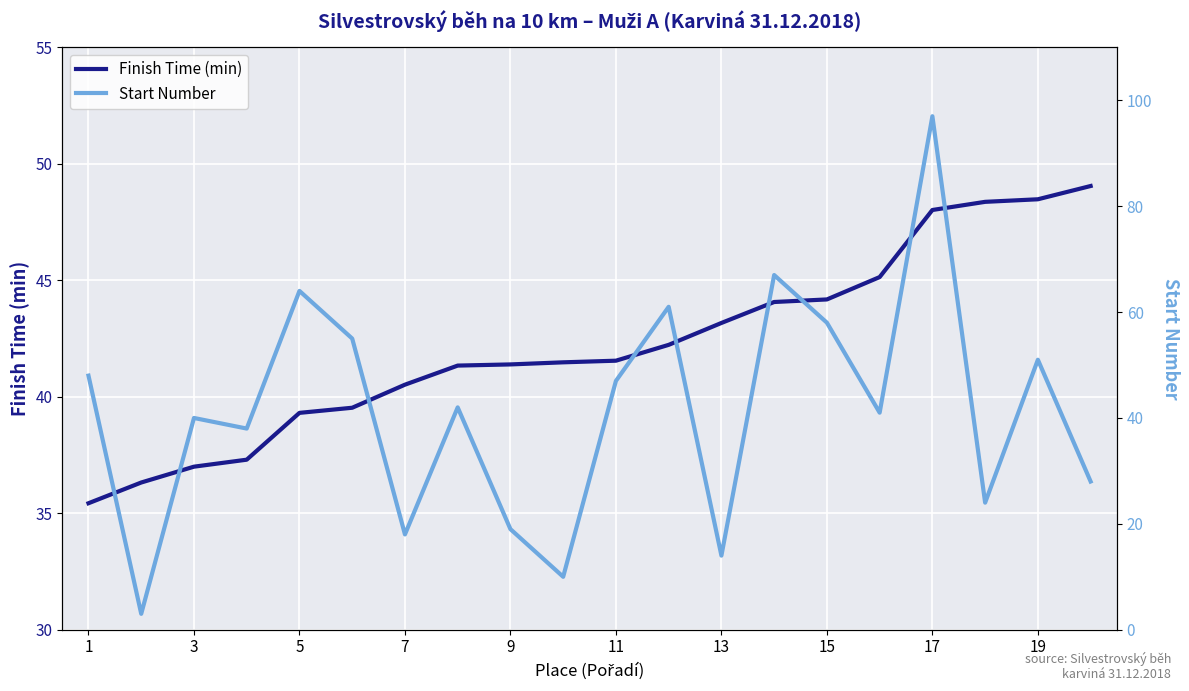

Is this an area chart (filled region under the line)?

No